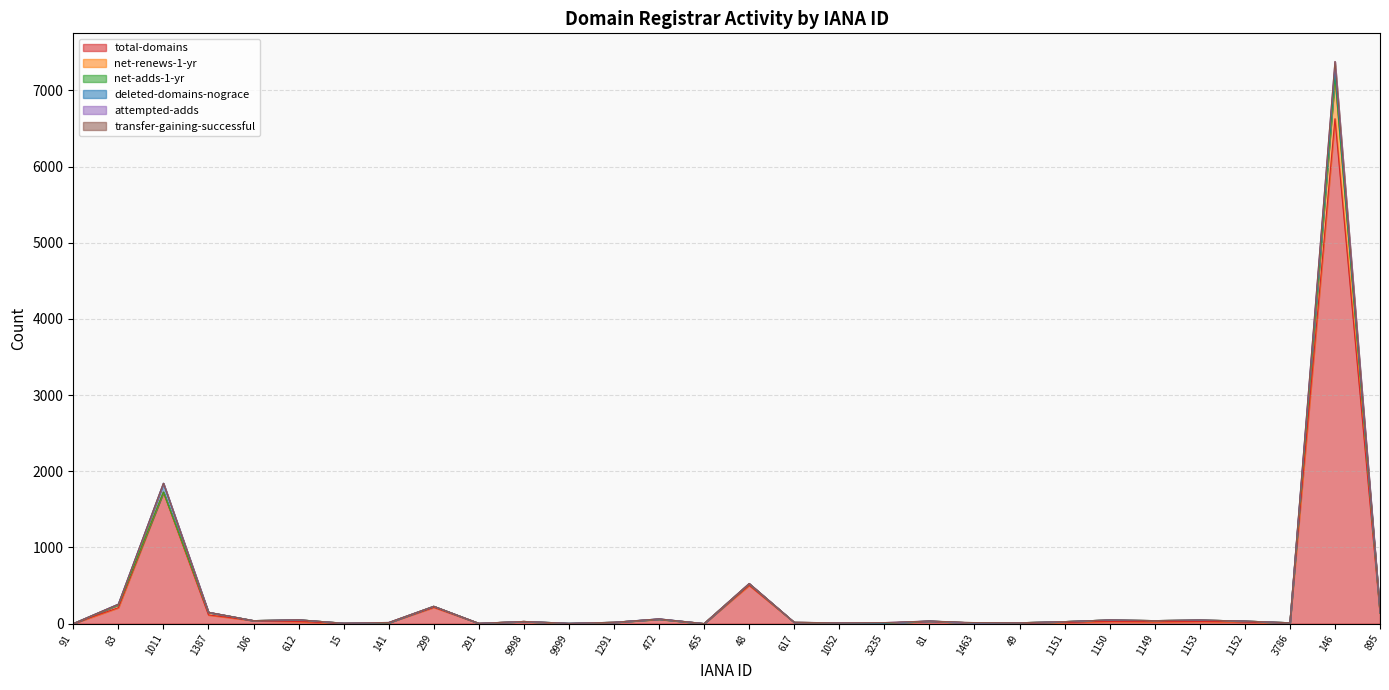

What position from the left is 141?

8